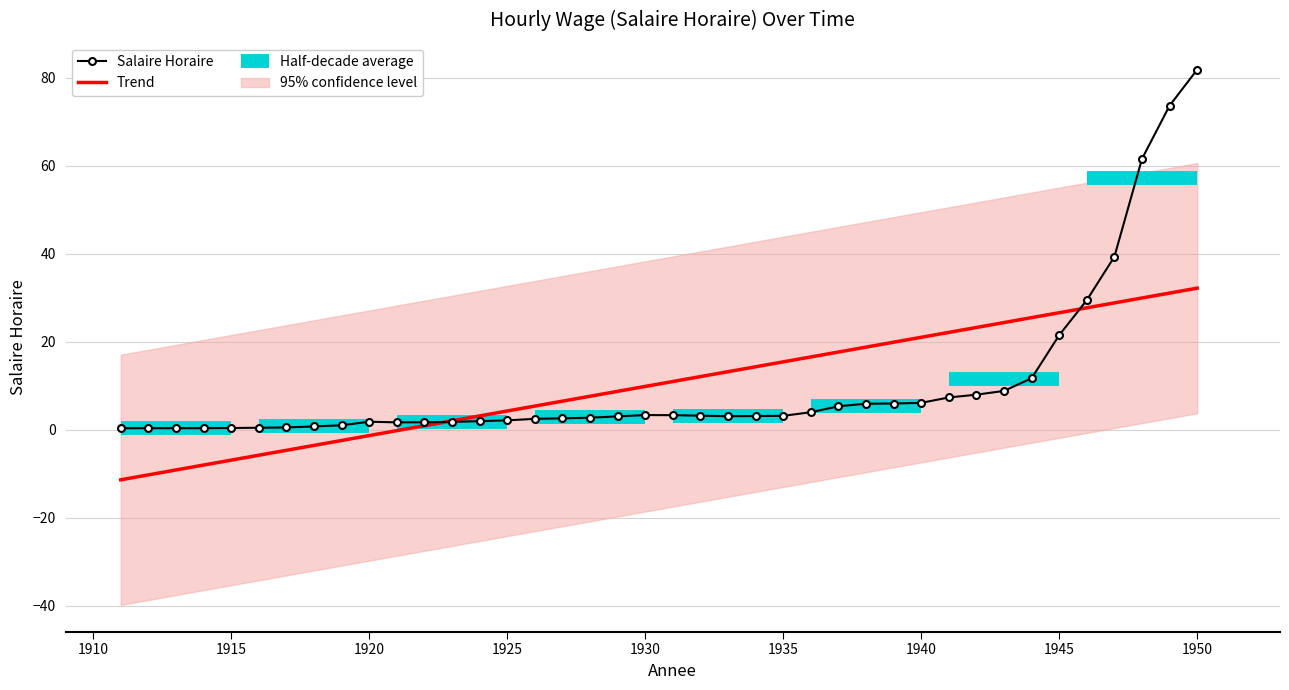

What is the difference between the maximum and minimum values?

81.5